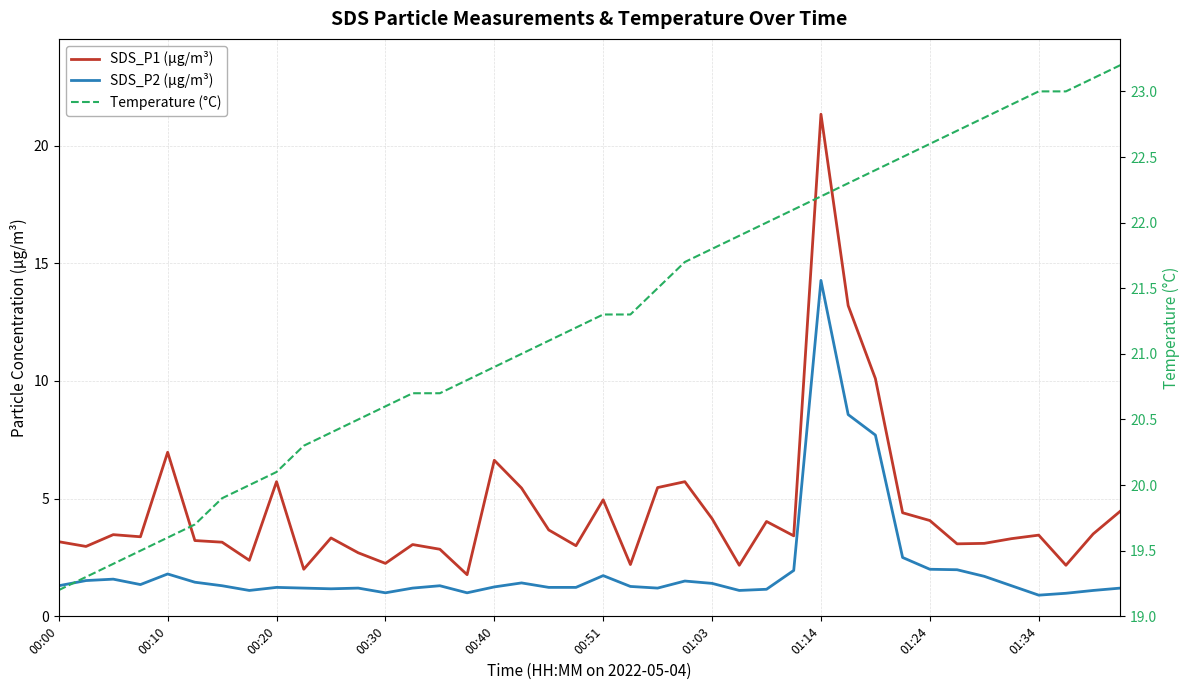

What is the maximum value shown in the chart?

23.2